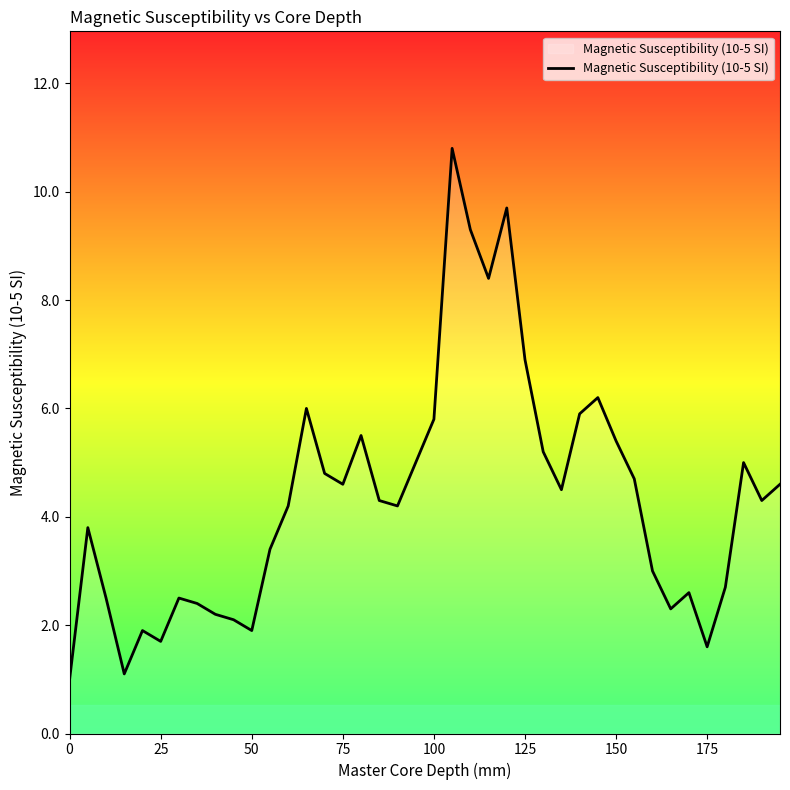

Reading left to right, list all the values displayed in this chart.

1.0	3.8	2.5	1.1	1.9	1.7	2.5	2.4	2.2	2.1	1.9	3.4	4.2	6.0	4.8	4.6	5.5	4.3	4.2	5.0	5.8	10.8	9.3	8.4	9.7	6.9	5.2	4.5	5.9	6.2	5.4	4.7	3.0	2.3	2.6	1.6	2.7	5.0	4.3	4.6